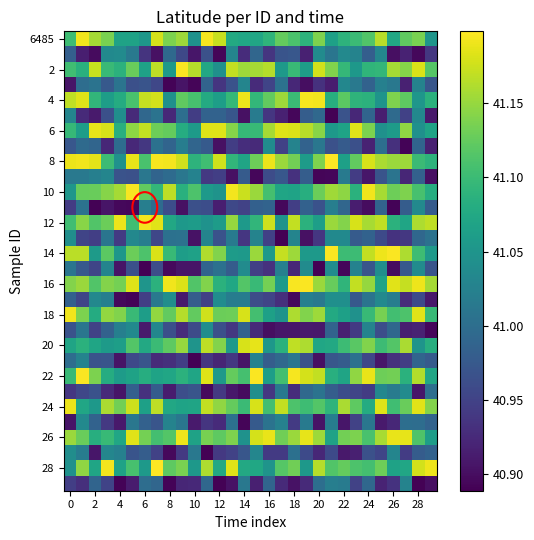

Which series has the largest total across all categories?

8